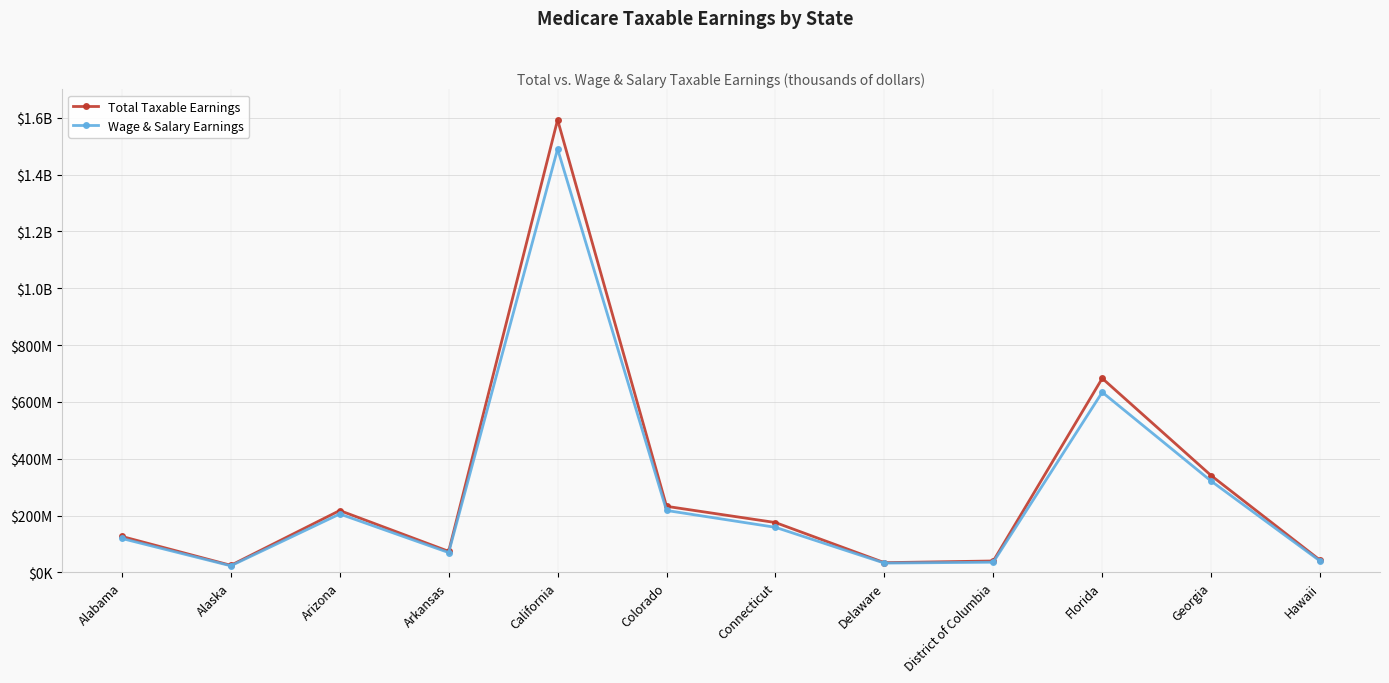

What are all the series names shown in the legend?

Total Taxable Earnings, Wage & Salary Earnings